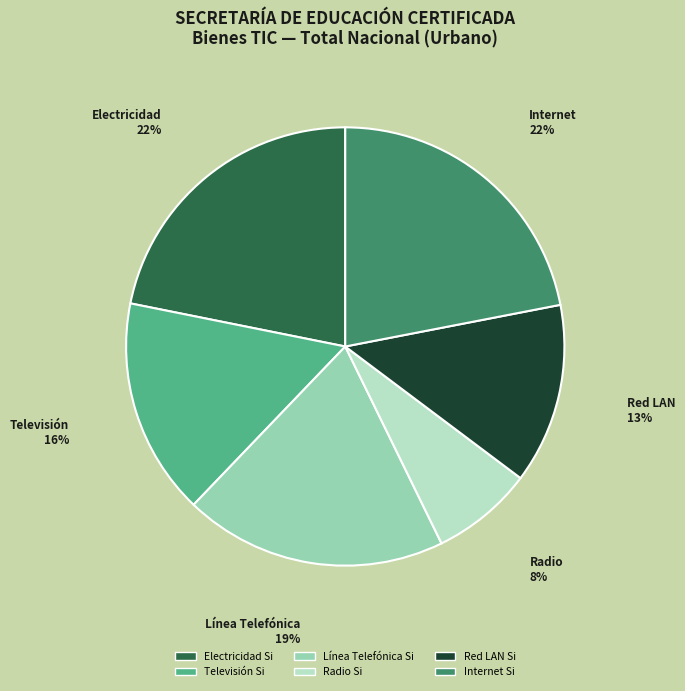

Is it true that Electricidad Si is 22% of the pie?

True